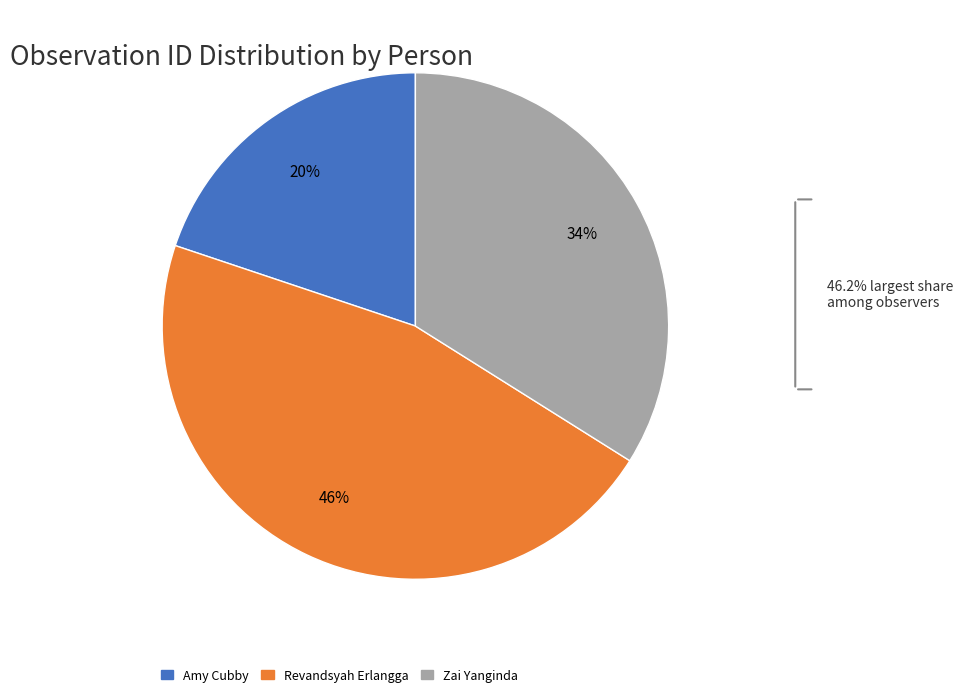

Which has a higher value, Zai Yanginda or Revandsyah Erlangga?

Revandsyah Erlangga